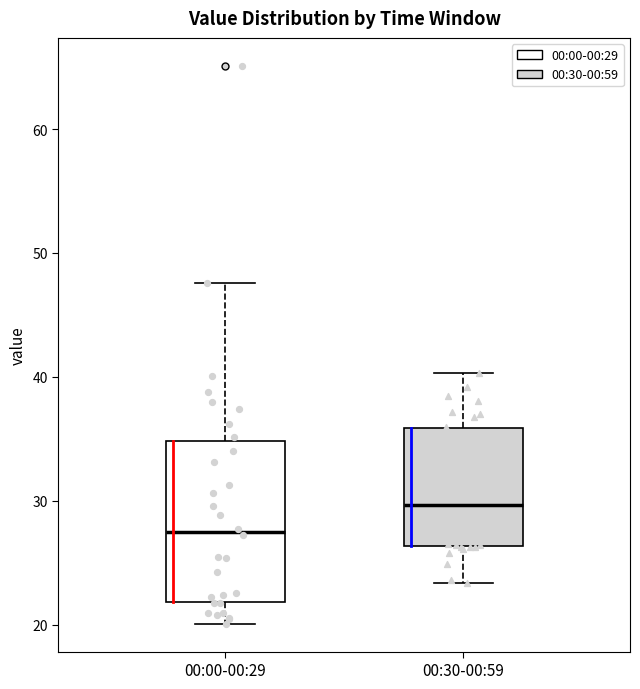

Which box's median line is the highest?

00:30-00:59